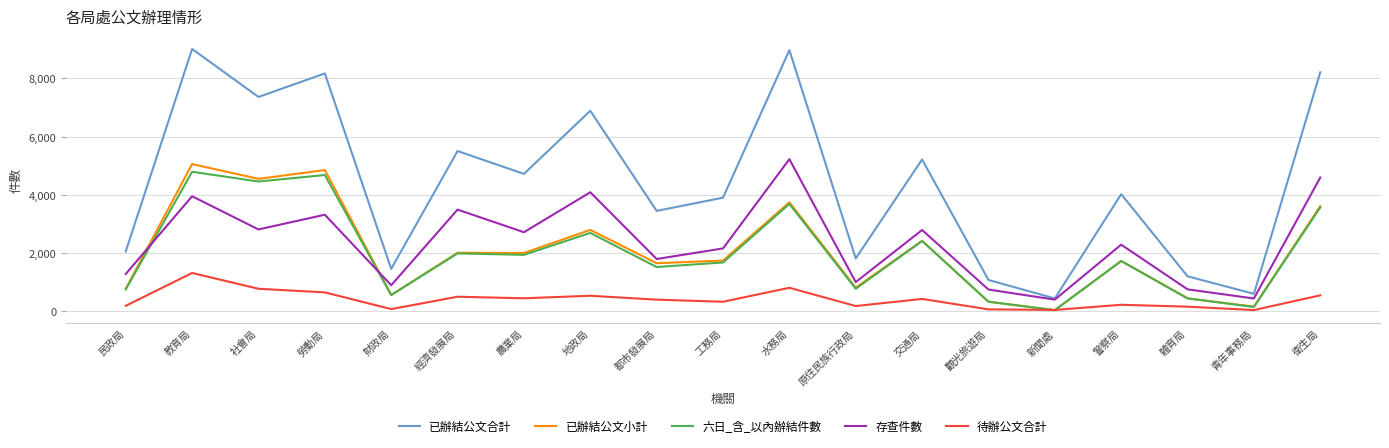

At which category is the sum across all series the highest?

教育局